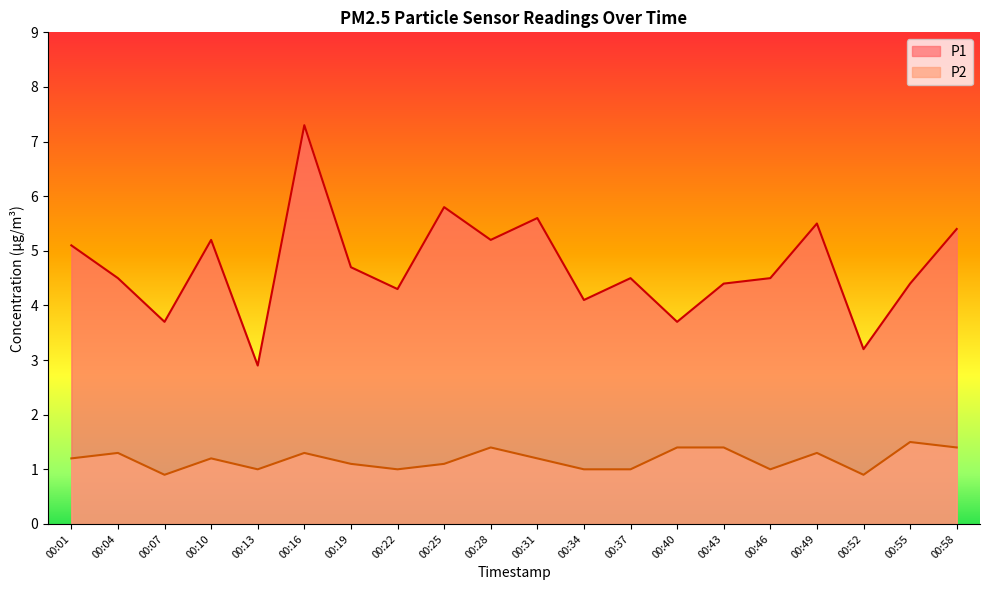

Rank the series at 00:40 from lowest to highest value.

P2, P1